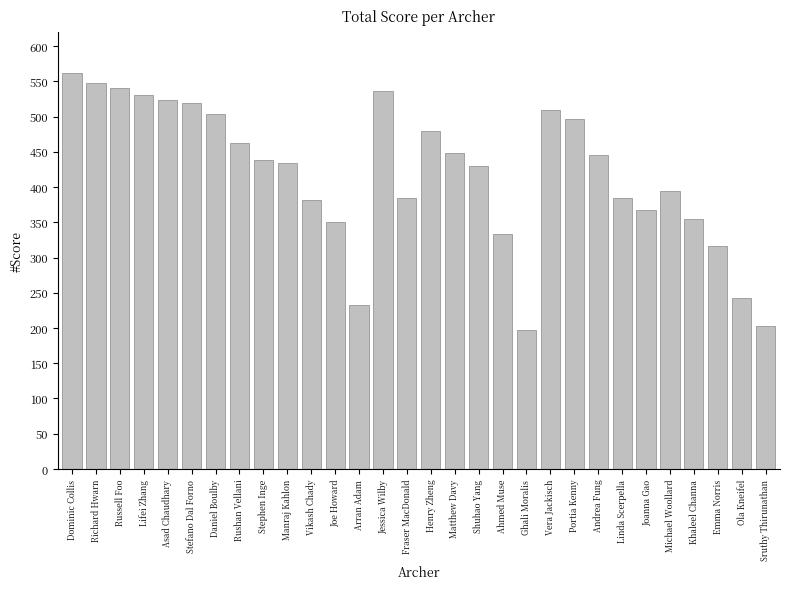

What is the sum of all values?

12547